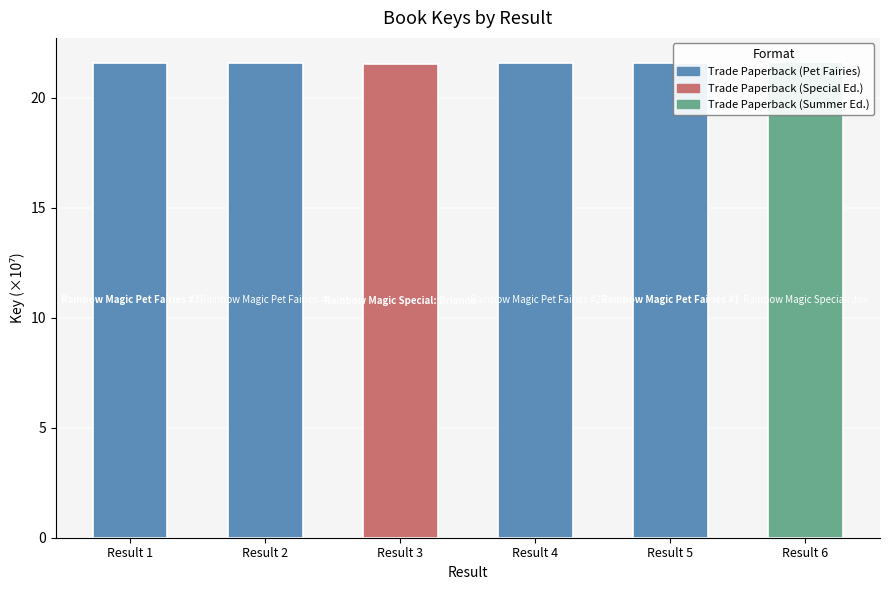

True or false: the data shows 30.6 at Result 2.

False